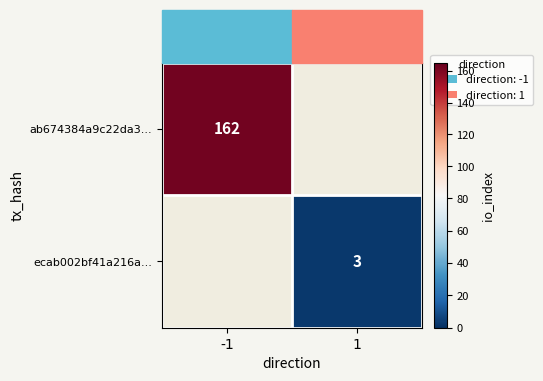

At how many categories does at least one series exceed 149?

1